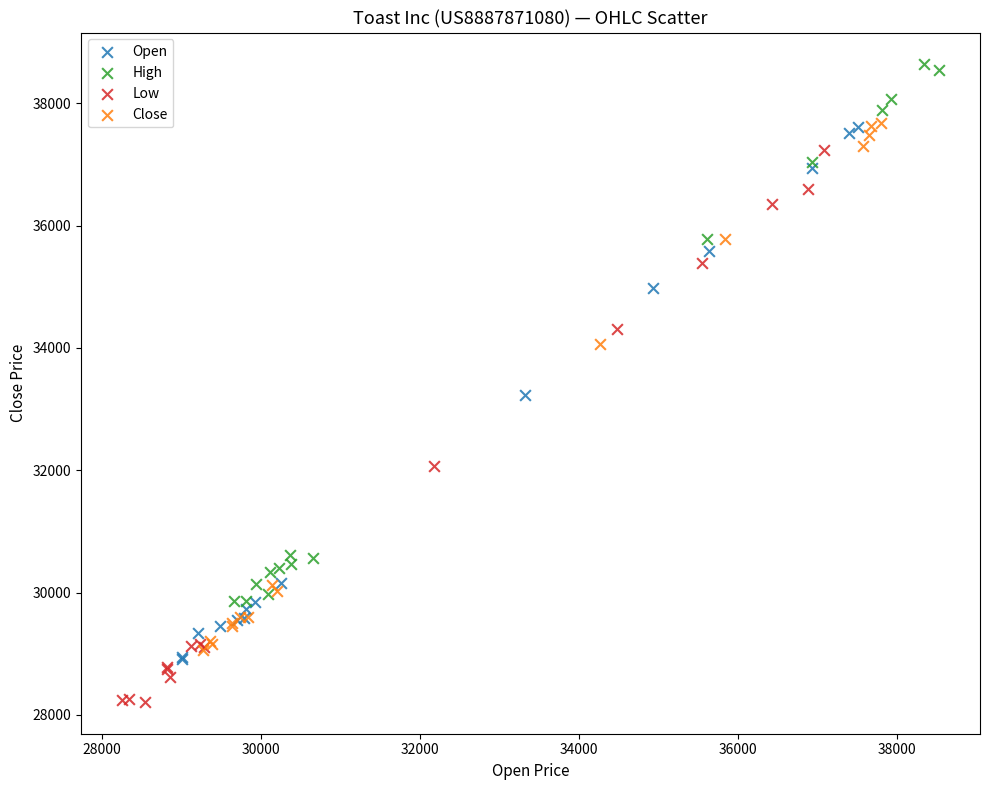

Which series contains the lowest Y value?

Low